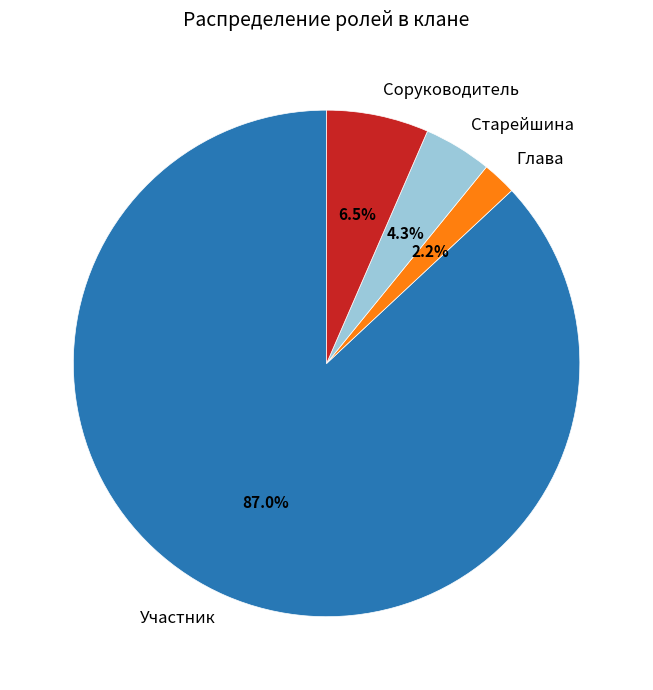

Is the sum of Соруководитель and Старейшина greater than half?

No